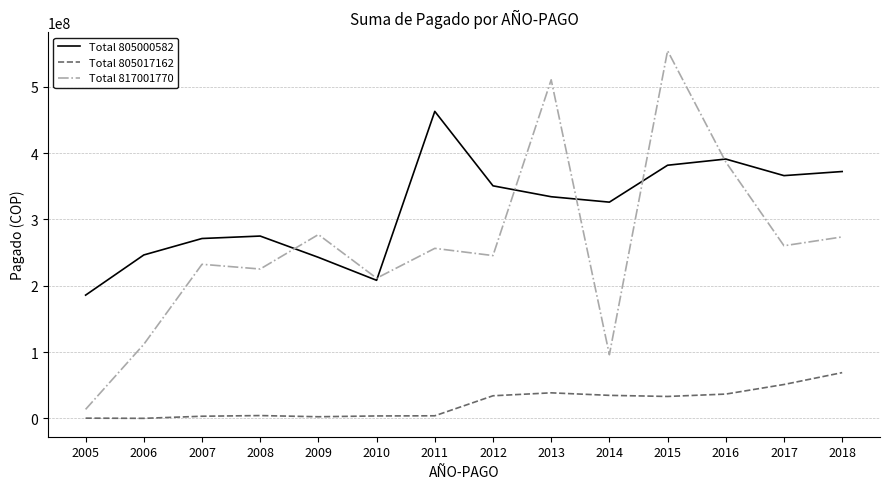

Rank the series at 2006 from lowest to highest value.

Total 805017162, Total 817001770, Total 805000582